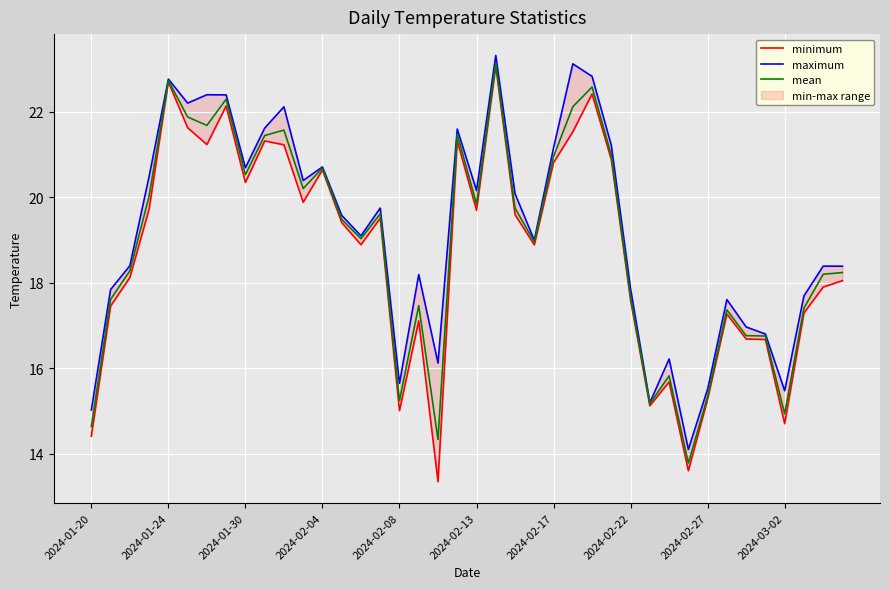

True or false: mean has a value of 19.0 at 23.

True